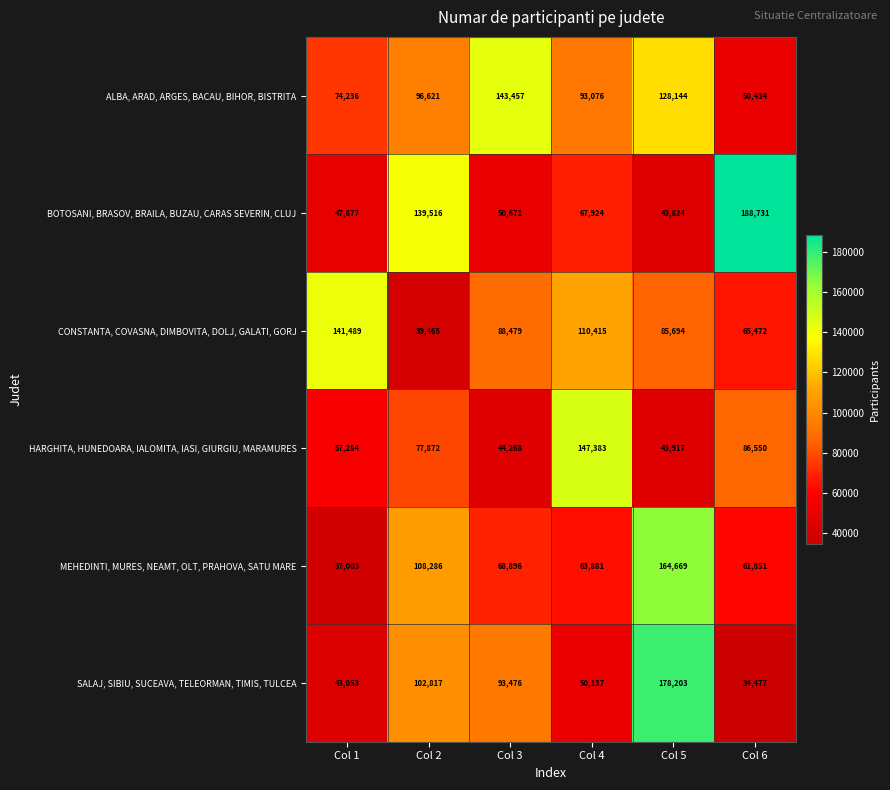

What is the approximate value of BOTOSANI, BRASOV, BRAILA, BUZAU, CARAS SEVERIN, CLUJ at Col 2, to the nearest 10?

139520